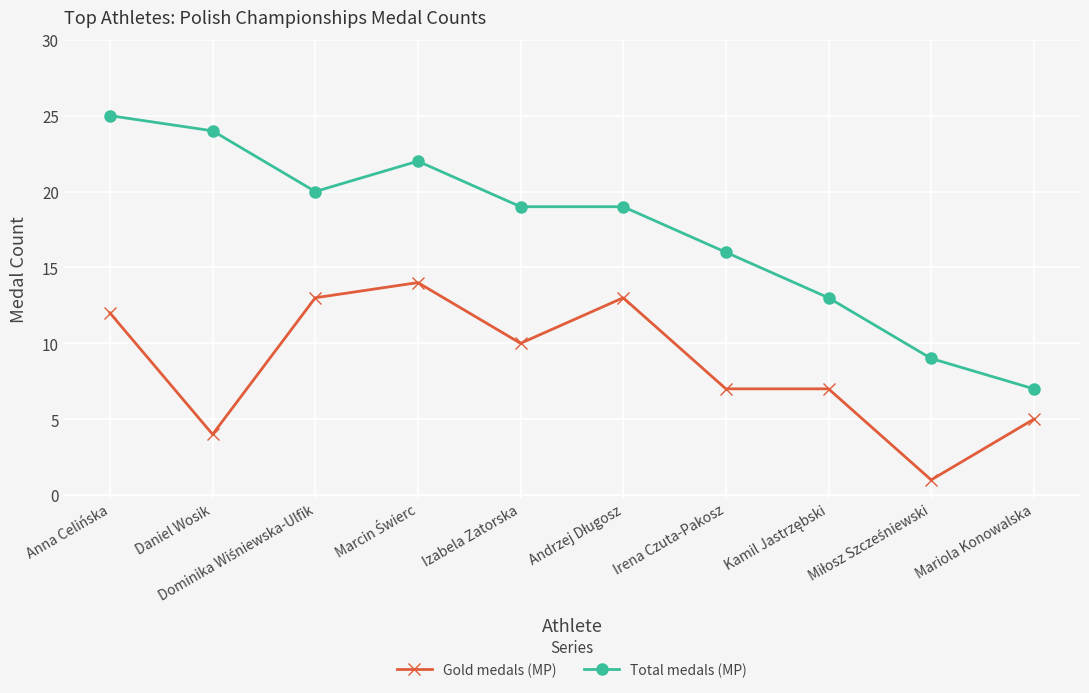

True or false: Gold medals (MP) and Total medals (MP) cross at least once.

False